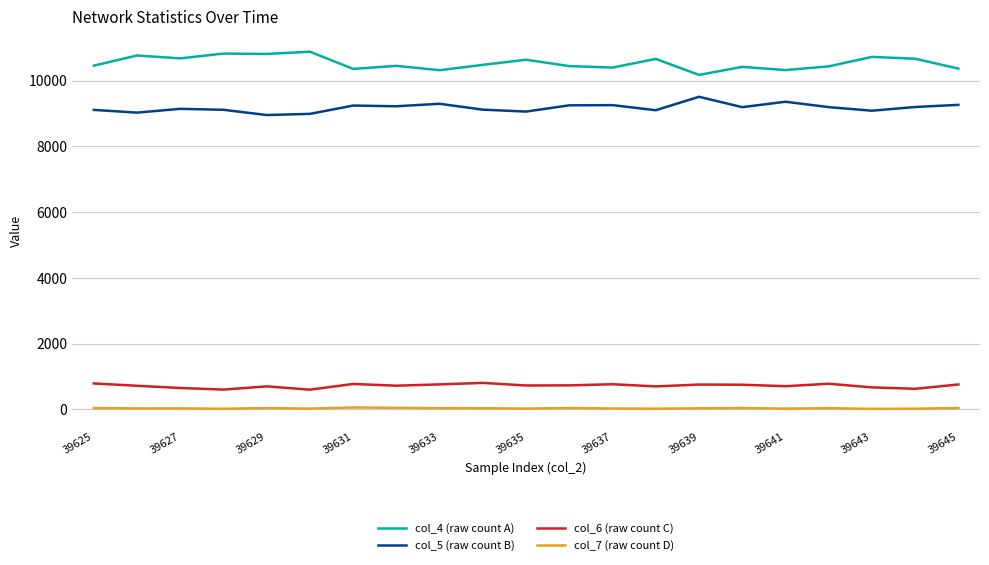

What is the maximum value shown in the chart?

10877